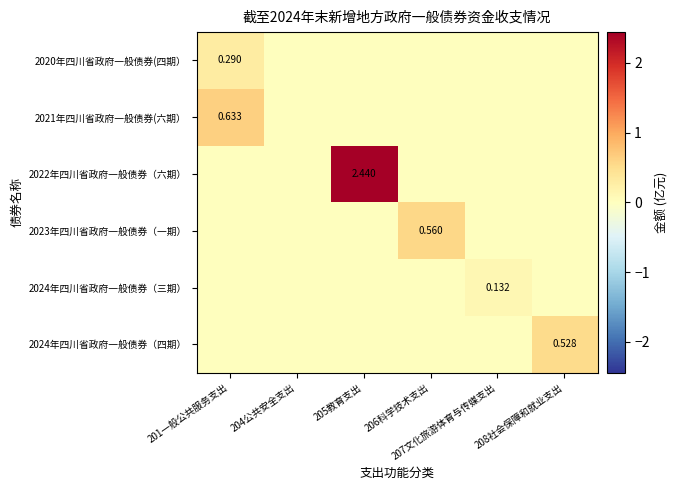

Where is 2021年四川省政府一般债券(六期） nearest to the value 0?

204公共安全支出